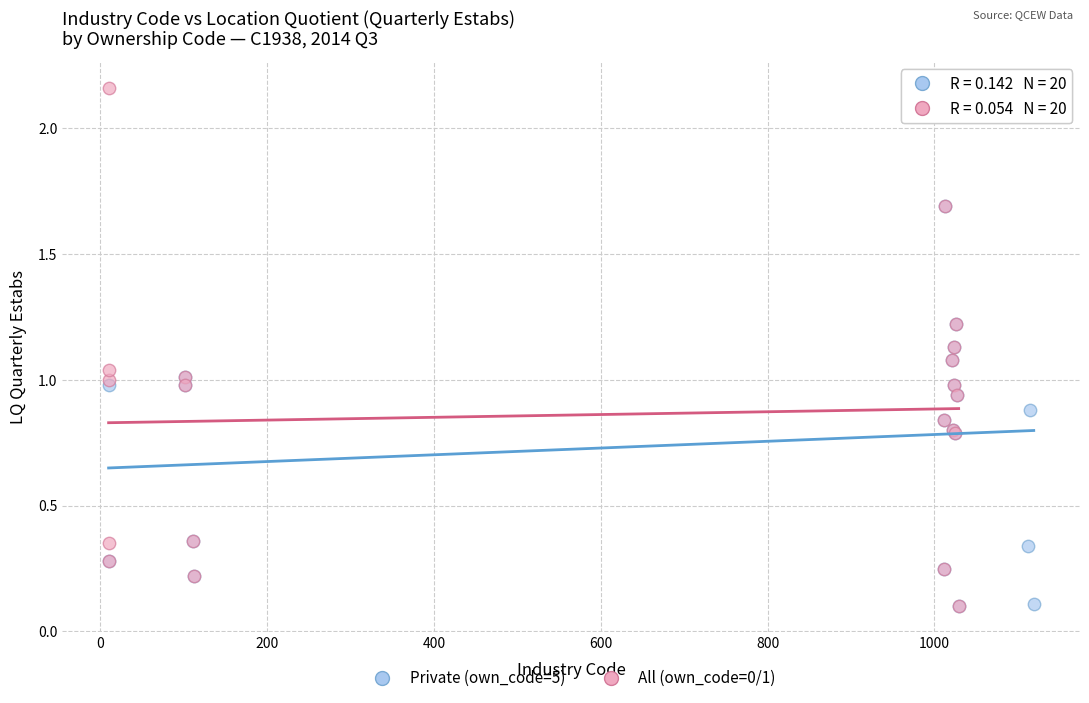

Which series has the widest spread of Y values?

All (own_code=0/1)